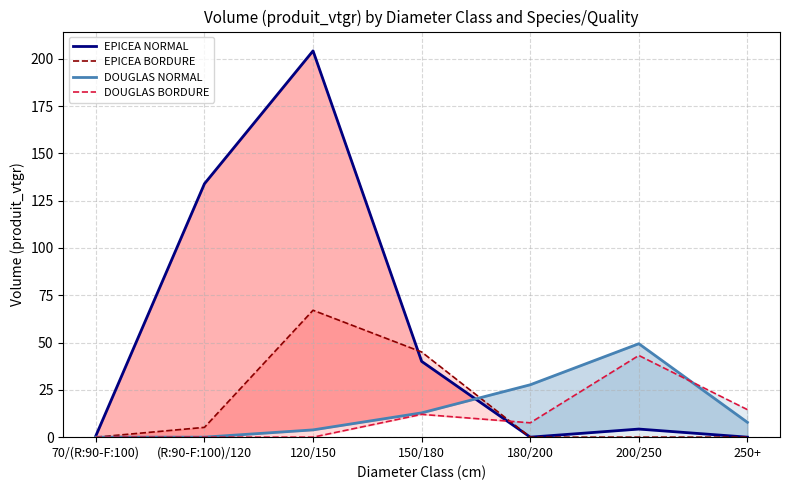

What are all the series names shown in the legend?

EPICEA NORMAL, EPICEA BORDURE, DOUGLAS NORMAL, DOUGLAS BORDURE